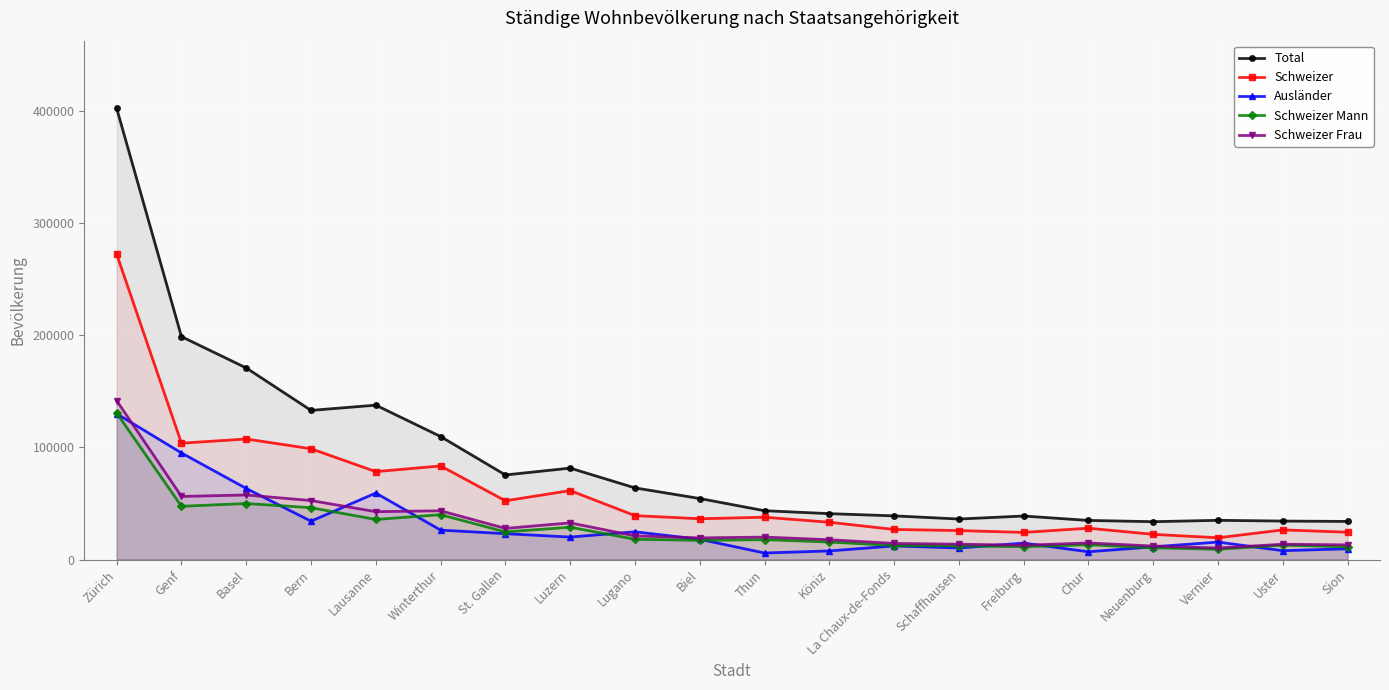

The value of Schweizer Frau at Zürich is 226900. True or false?

False